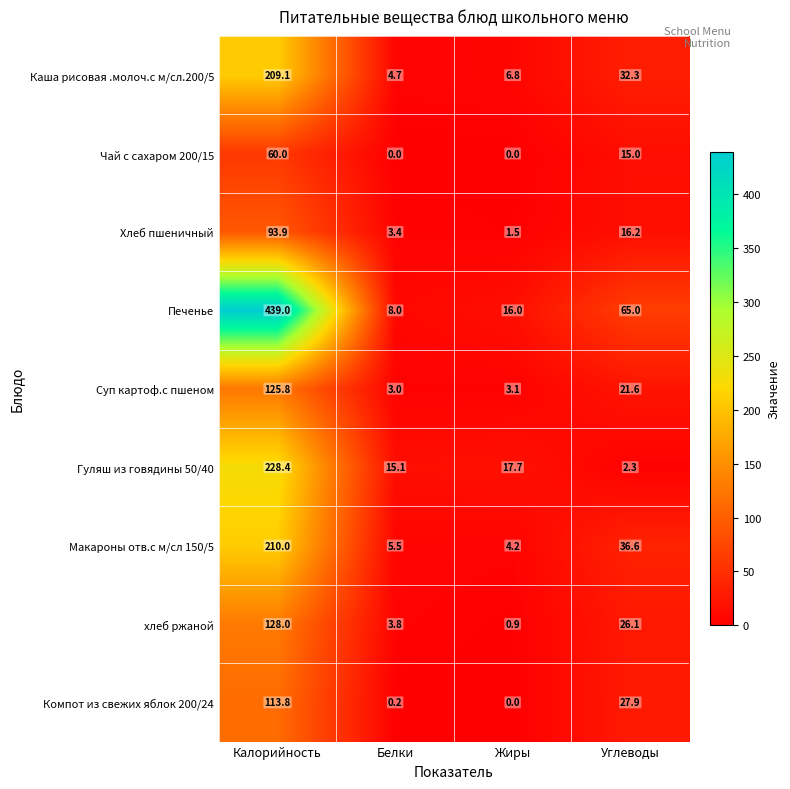

Which series has the largest total across all categories?

Печенье